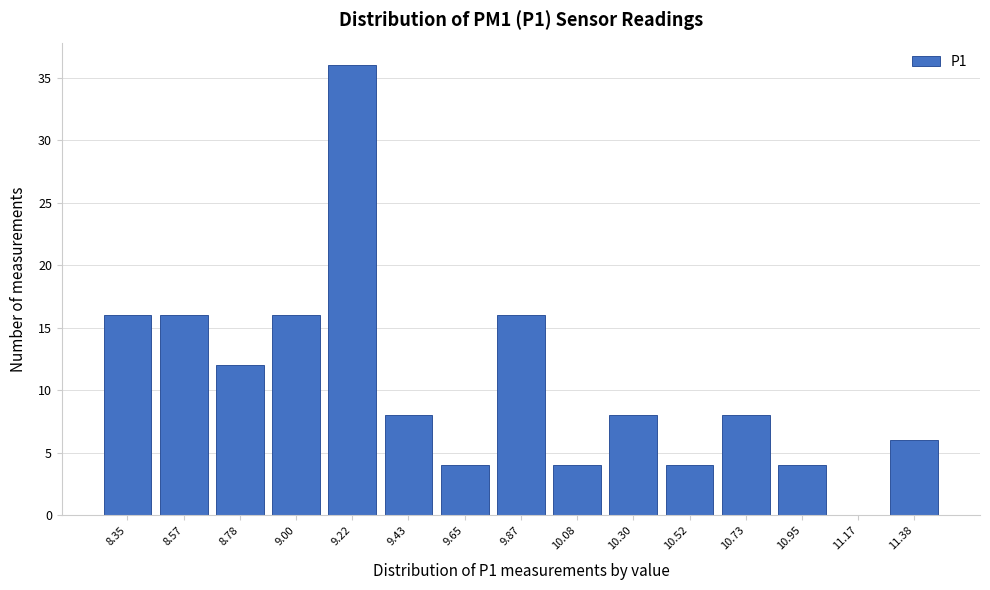

Reading left to right, what are all the values shown in this chart?

8.35=16	8.57=16	8.78=12	9.00=16	9.22=36	9.43=8	9.65=4	9.87=16	10.08=4	10.30=8	10.52=4	10.73=8	10.95=4	11.17=0	11.38=6